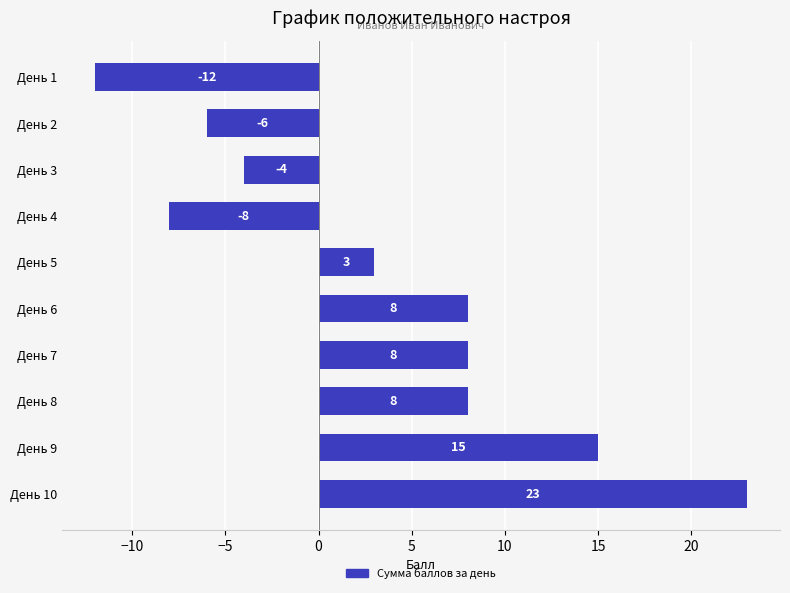

How many bars are there in total?

10